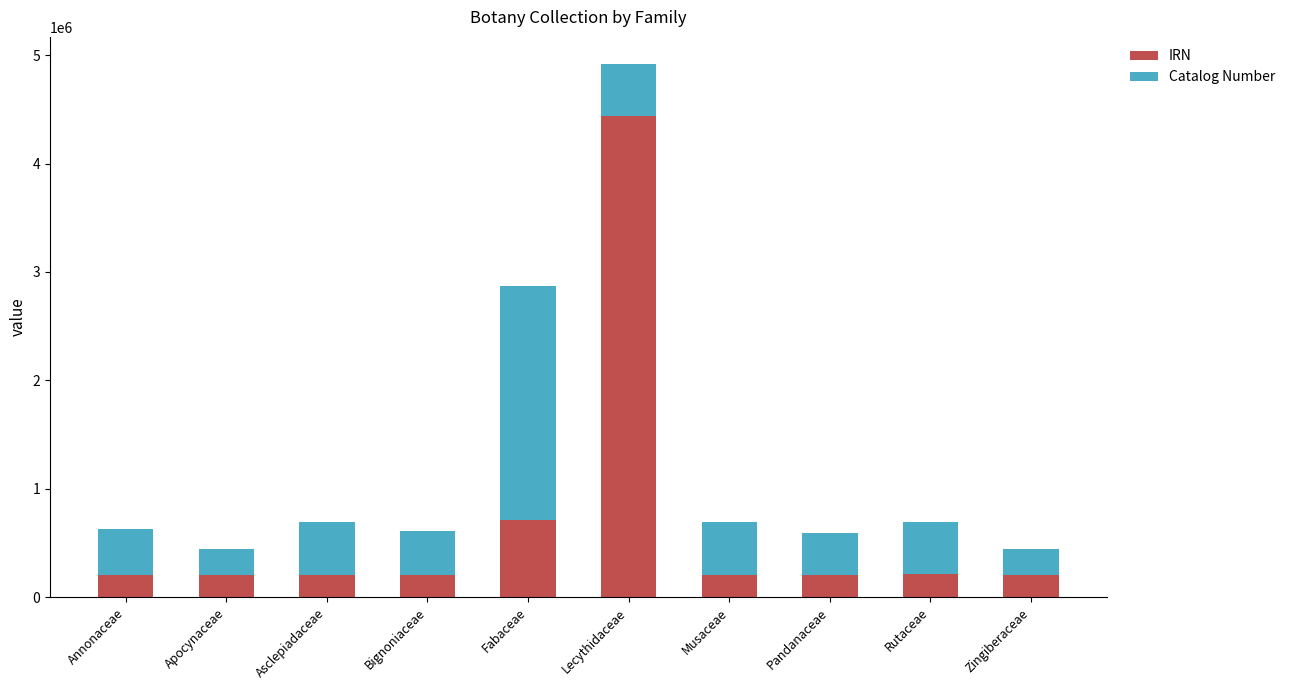

Count the number of data series in this chart.

2